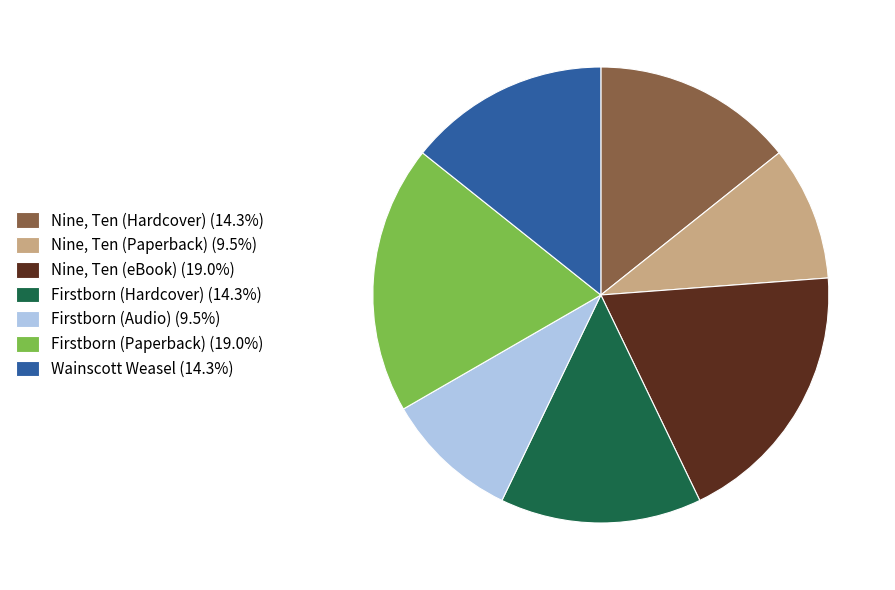

Combined, do Wainscott Weasel (14.3%) and Firstborn (Paperback) (19.0%) account for over 50%?

No